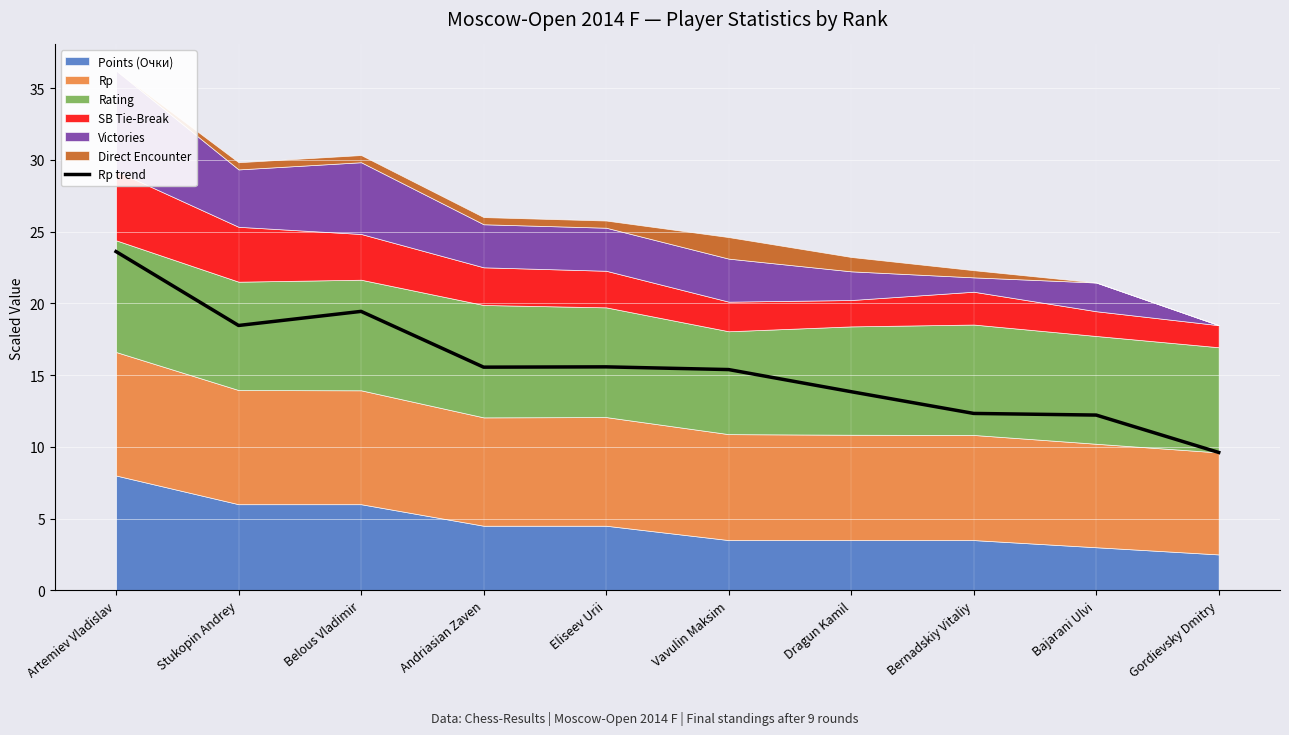

The chart shows a value of 15.6 at Eliseev Urii. True or false?

True